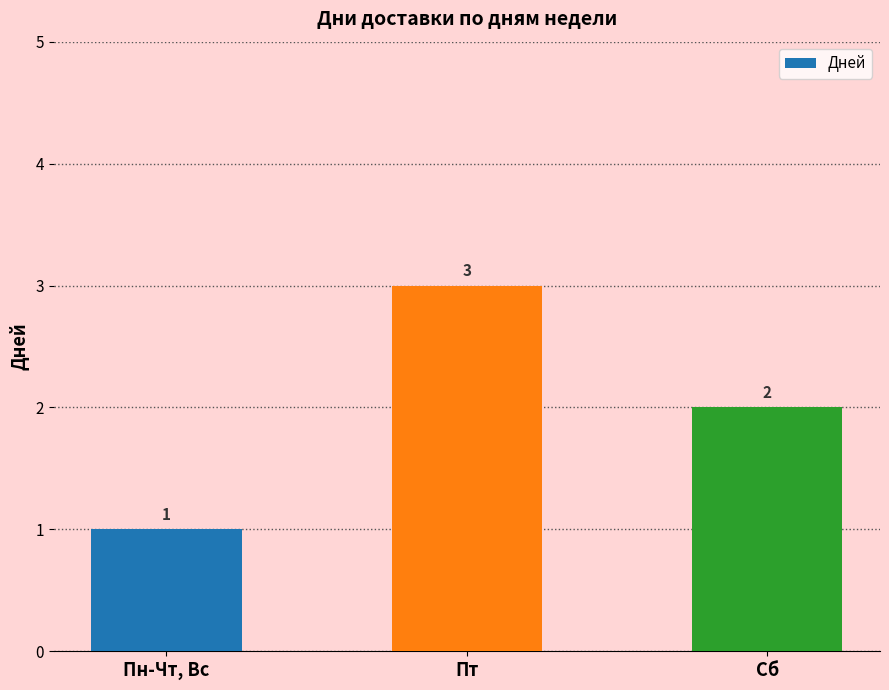

What is the sum of all values?

6